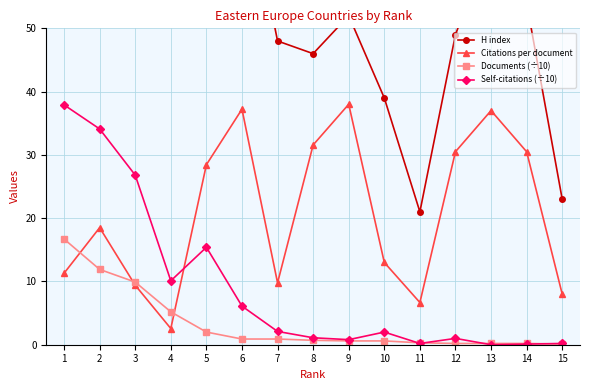

Does the chart display data point markers on the line(s)?

Yes